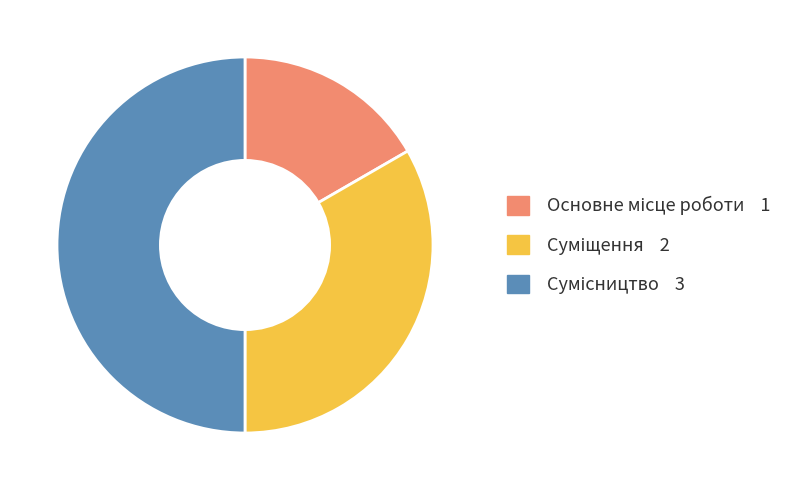

How many slices are in this pie chart?

3